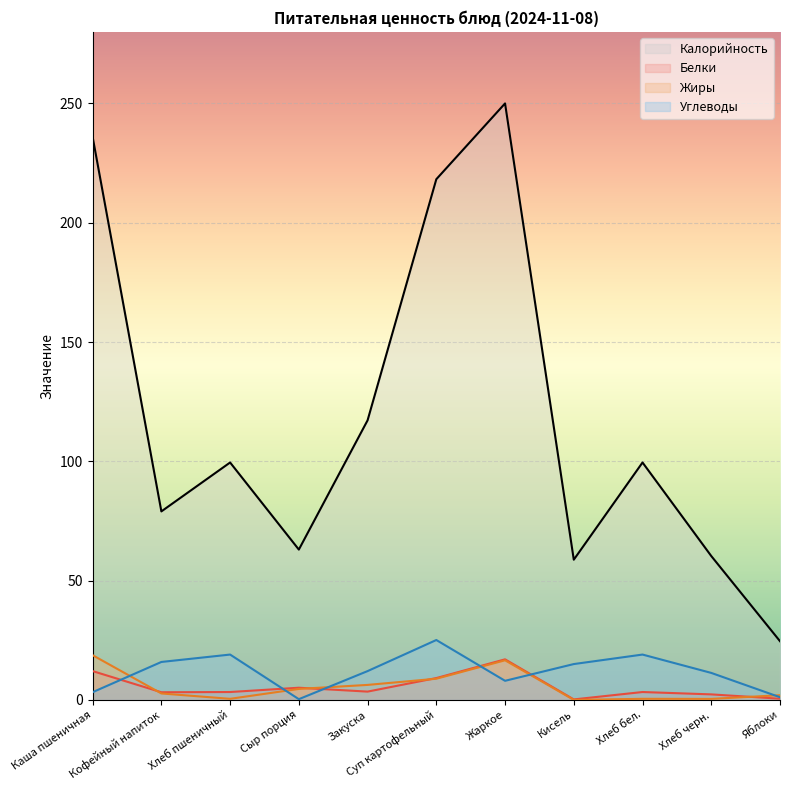

What is the value of the Белки point at the 11th from the left?

0.5